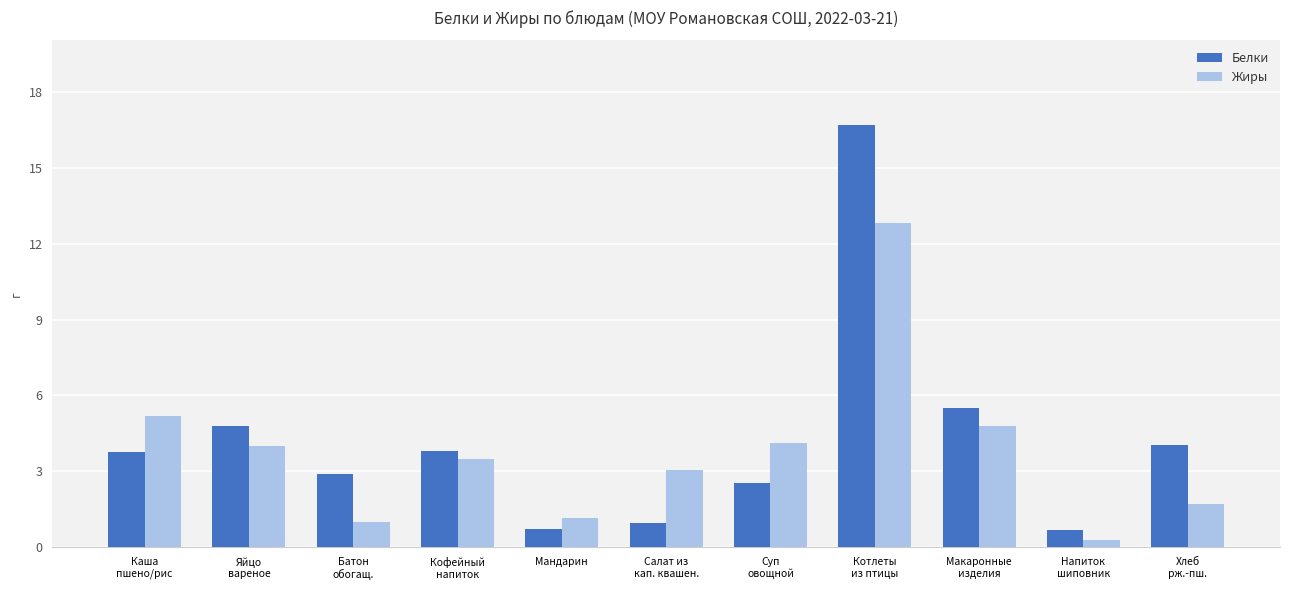

What is the difference between the maximum and minimum values in the Белки series?

16.0